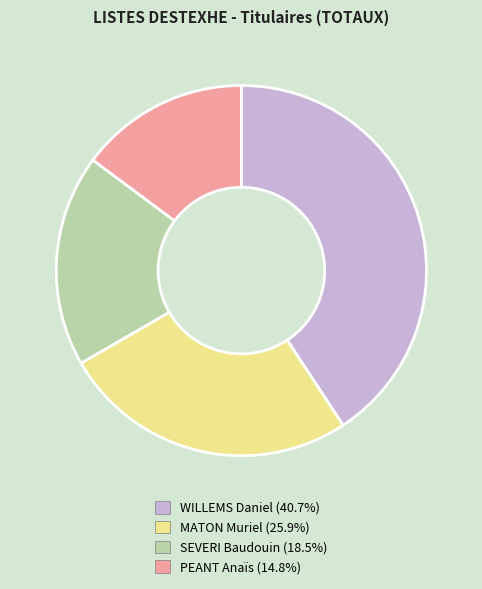

Count the number of slices in the pie.

4